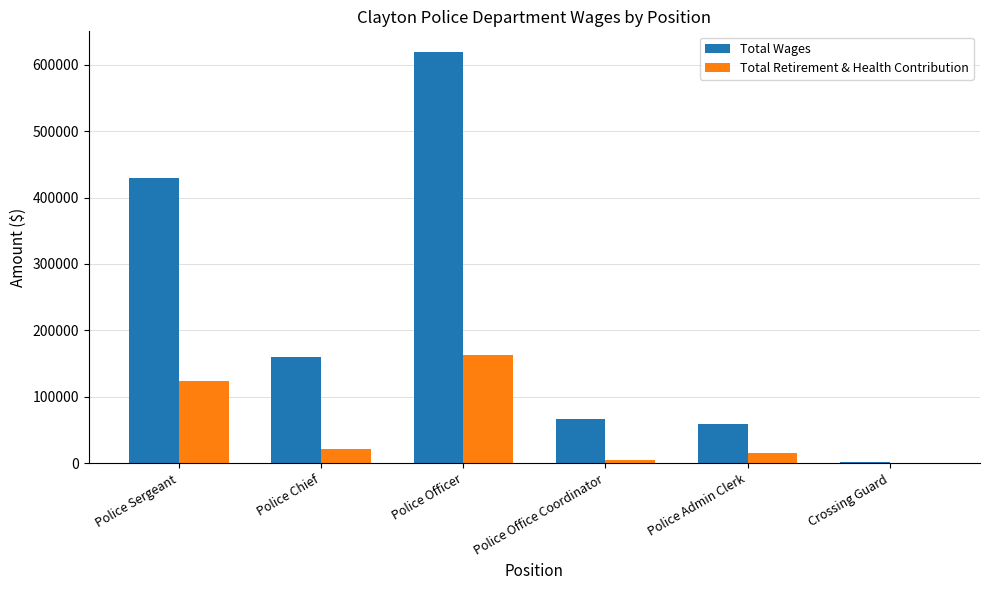

True or false: Total Wages has a value of 61395 at Police Chief.

False